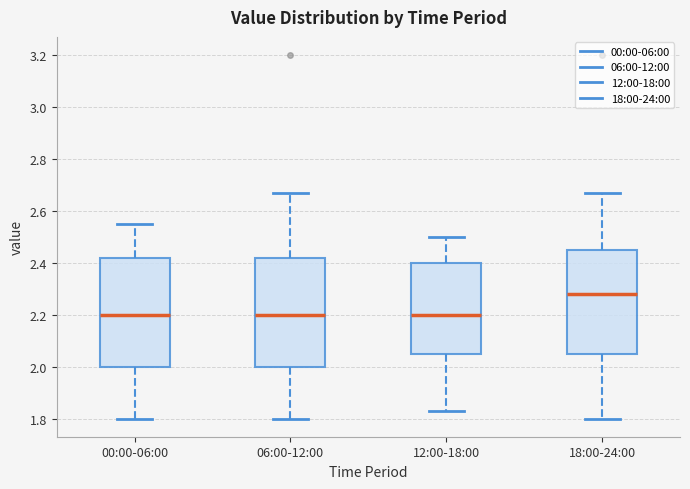

Reading left to right, transcribe this box plot: for each box, give where its median line is, the range the box spans, and where its two whiskers end, as read against the y-axis. The values are not printed on the chart, so give them approximately, as read against the axis.

00:00-06:00: median 2.20, box 2.00 to 2.42, whiskers 1.80 to 2.56
06:00-12:00: median 2.20, box 2.00 to 2.42, whiskers 1.80 to 2.68
12:00-18:00: median 2.20, box 2.06 to 2.40, whiskers 1.84 to 2.50
18:00-24:00: median 2.28, box 2.06 to 2.46, whiskers 1.80 to 2.68